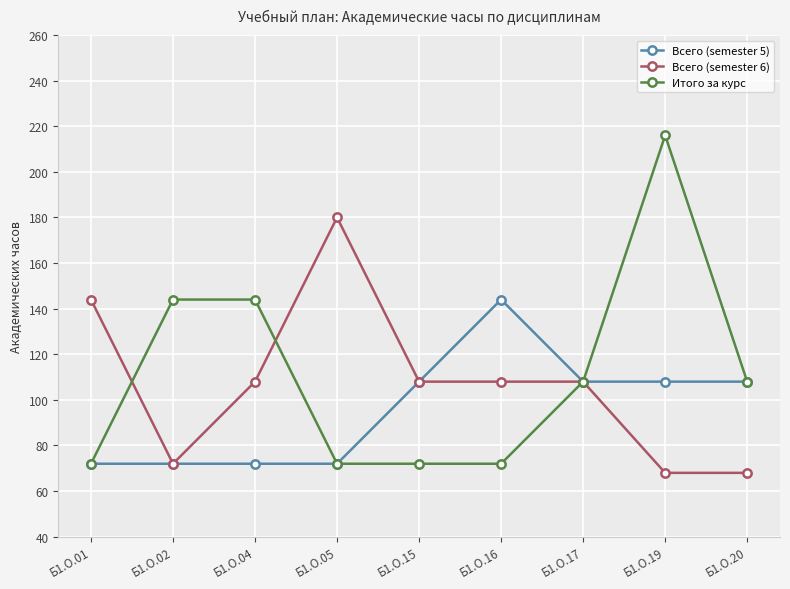

How many Итого за курс values are between 72 and 144?

8